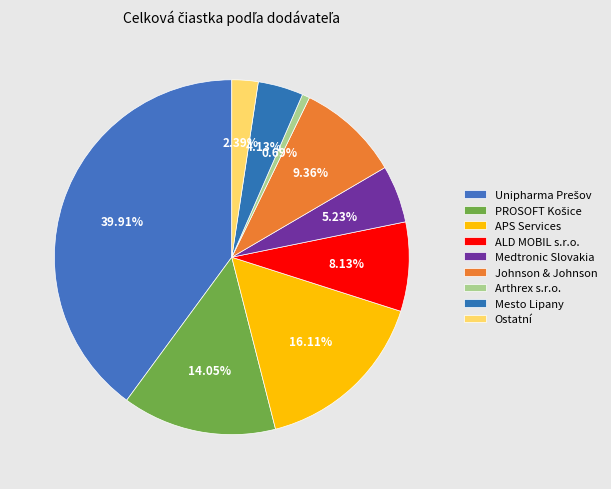

How many segments does this pie chart have?

9